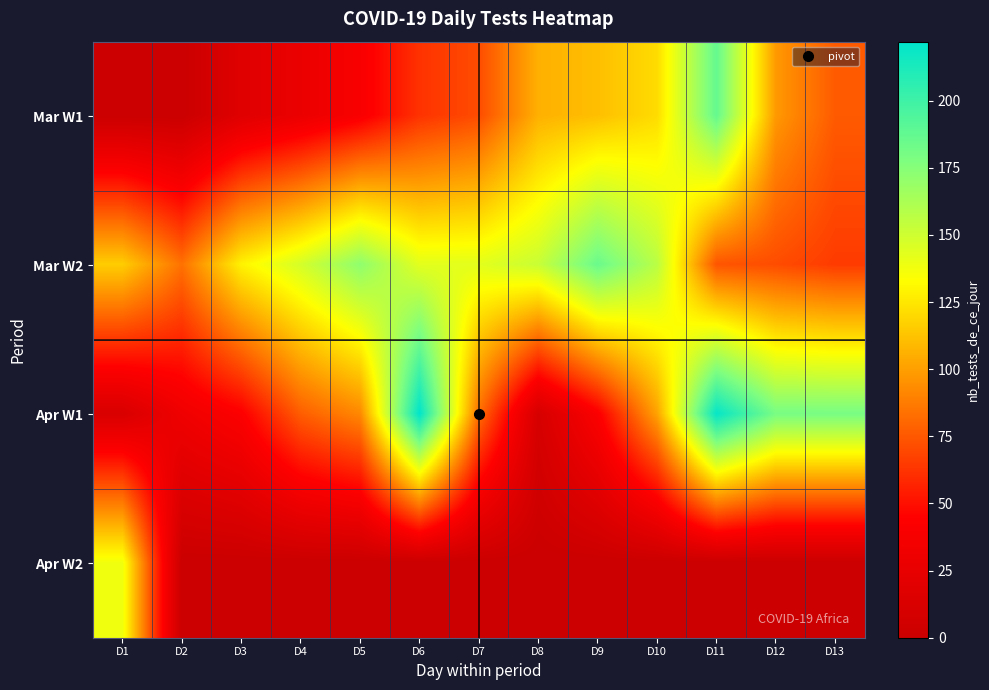

Reading left to right, extract all data points from this chart.

Mar W1: D1=0	D2=0	D3=18	D4=28	D5=40	D6=62	D7=71	D8=106	D9=111	D10=121	D11=187	D12=98	D13=76
Mar W2: D1=116	D2=84	D3=129	D4=148	D5=172	D6=143	D7=143	D8=152	D9=185	D10=157	D11=74	D12=71	D13=65
Apr W1: D1=12	D2=32	D3=43	D4=77	D5=92	D6=222	D7=83	D8=10	D9=42	D10=101	D11=220	D12=180	D13=180
Apr W2: D1=138	D2=0	D3=0	D4=0	D5=0	D6=0	D7=0	D8=0	D9=0	D10=0	D11=0	D12=0	D13=0